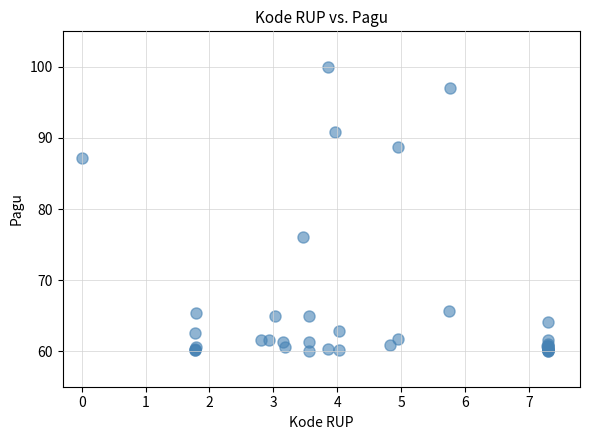

What Y value in the scatter plot is closest to 80?

76.0